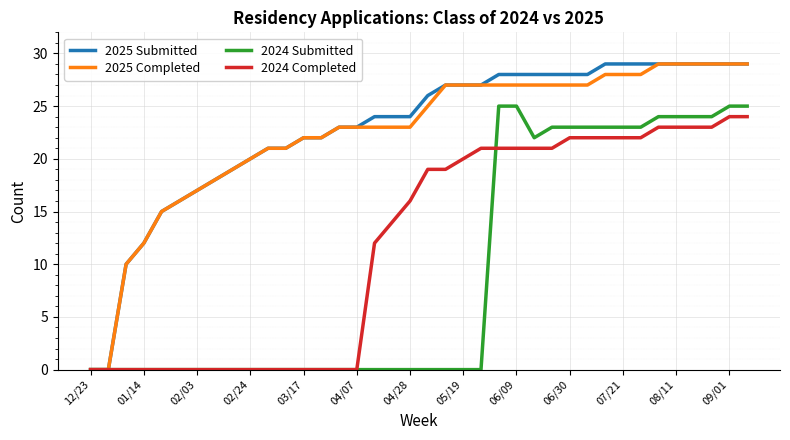

What is the maximum value for 2024 Submitted?

25